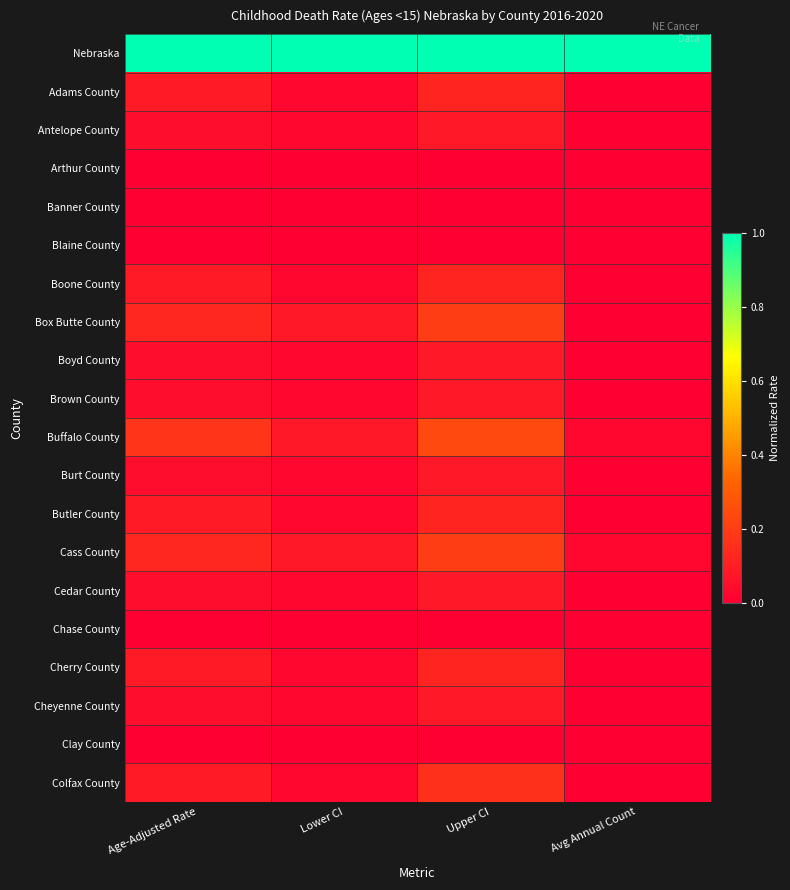

Which series changed the most between Upper CI and Avg Annual Count?

Buffalo County